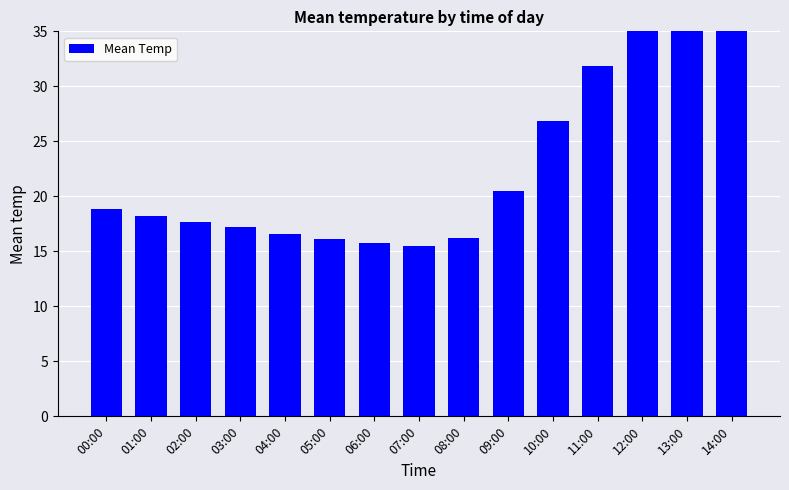

Rank the categories by value from lowest to highest.

07:00, 06:00, 05:00, 08:00, 04:00, 03:00, 02:00, 01:00, 00:00, 09:00, 10:00, 11:00, 12:00, 13:00, 14:00